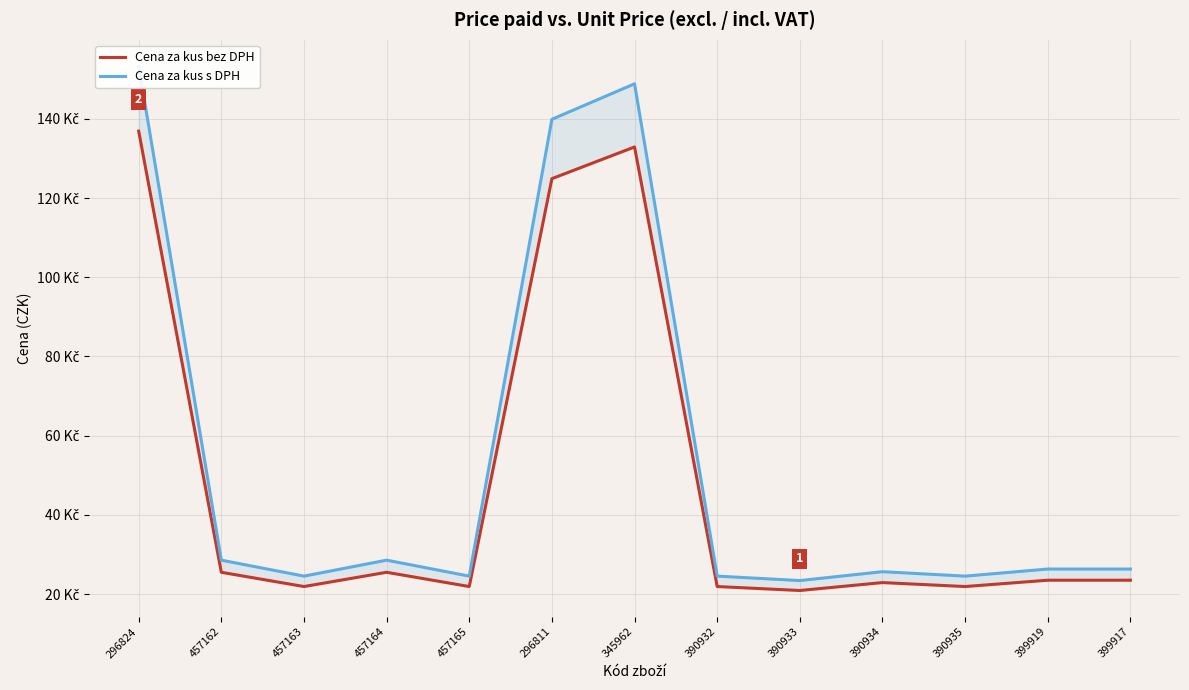

What is the value of the Cena za kus bez DPH point at the 2nd from the left?

25.5